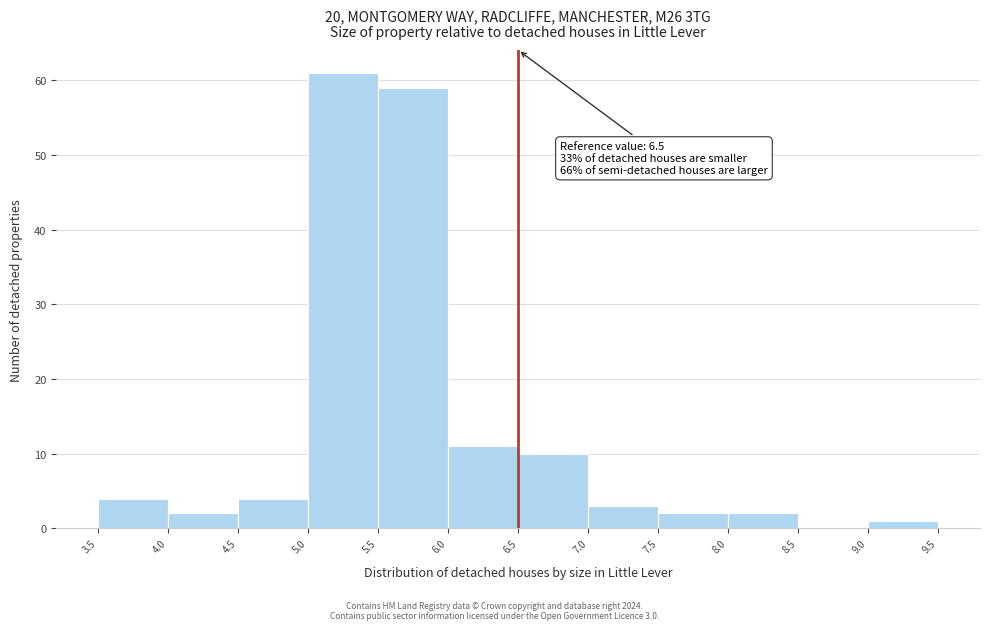

Which range on the x-axis has the tallest bar?

5.0 to 5.5